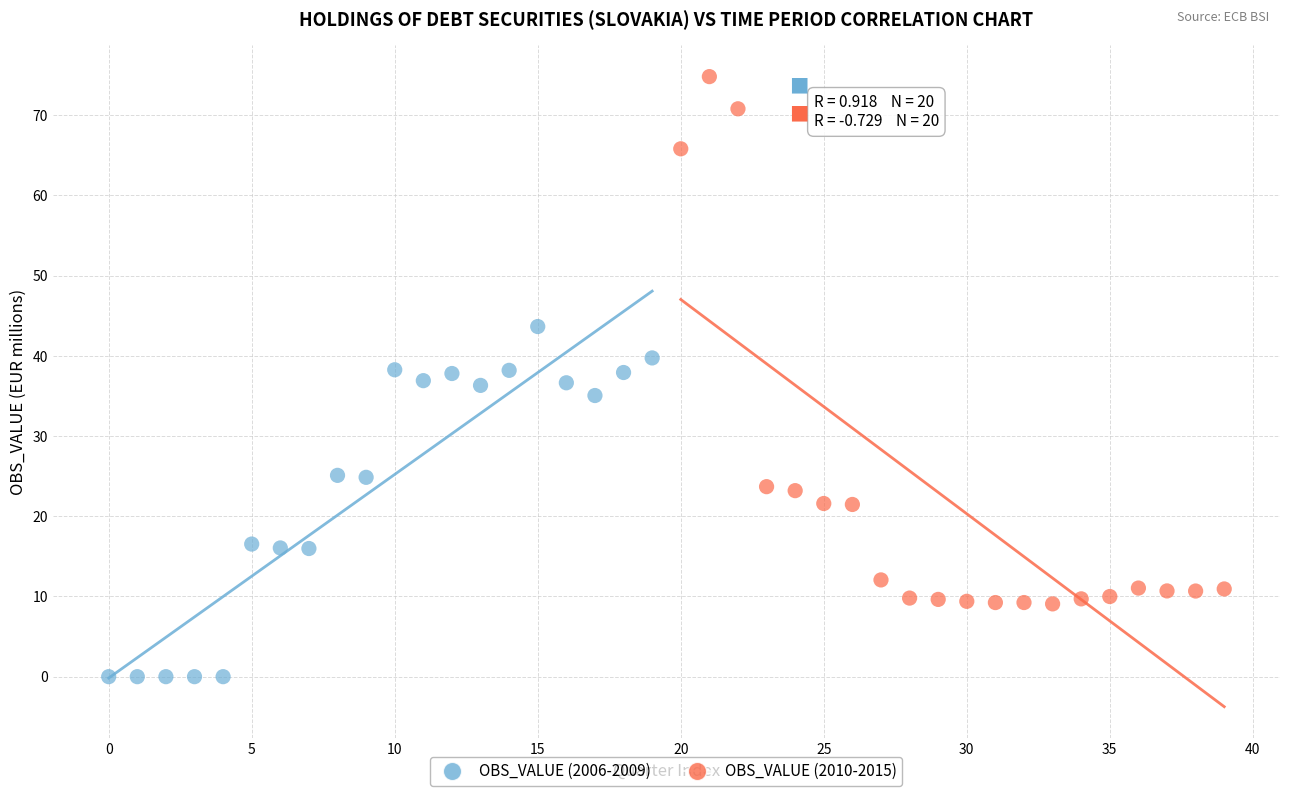

Which series has the largest Y range (max minus min)?

OBS_VALUE (2010-2015)